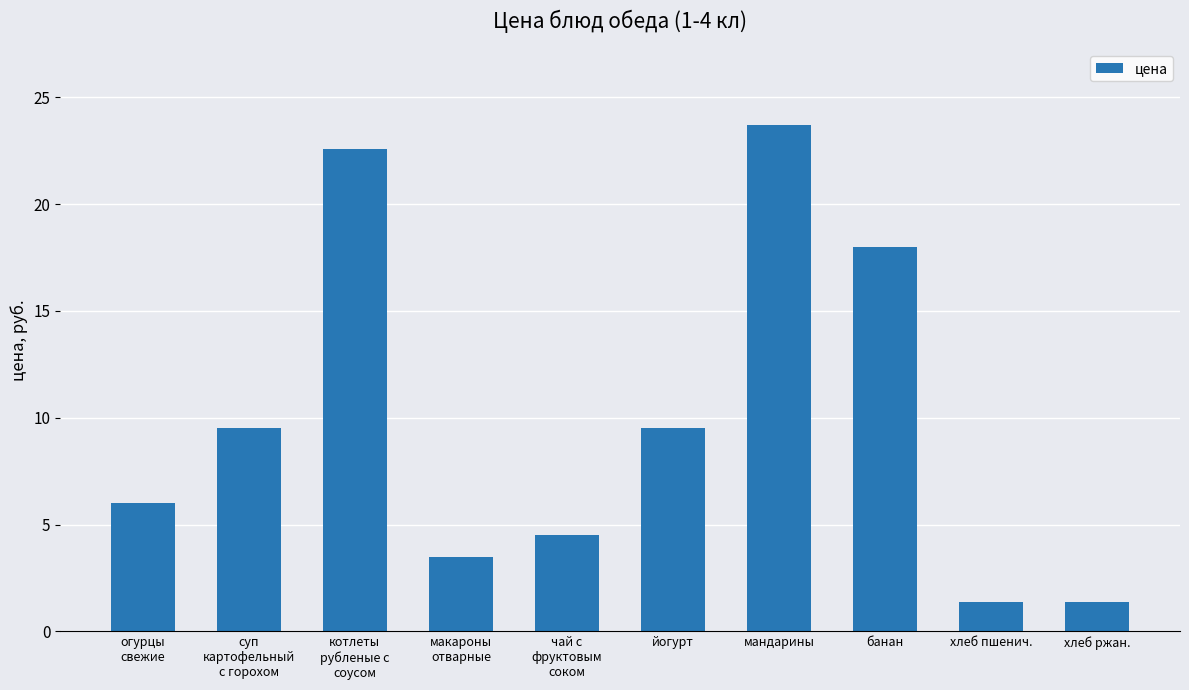

What is the smallest value displayed?

1.4